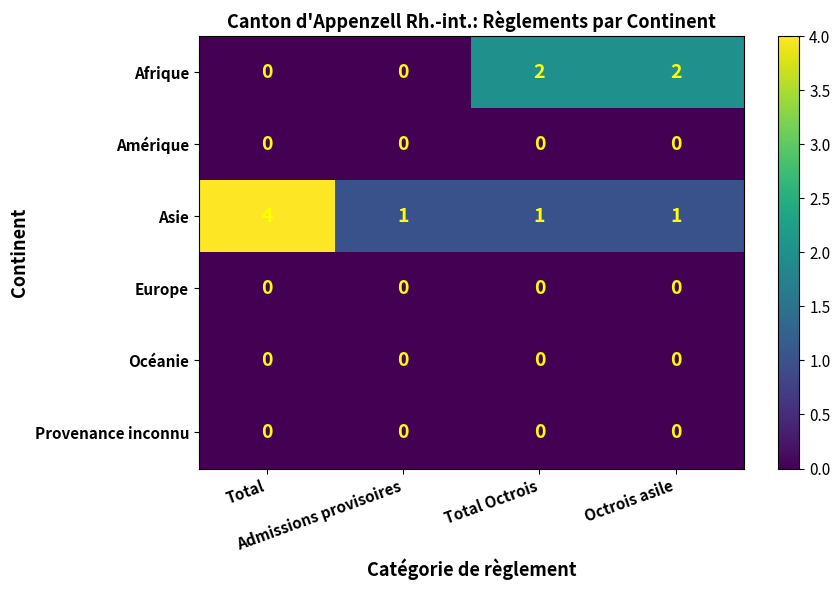

What is the maximum value for Asie?

4